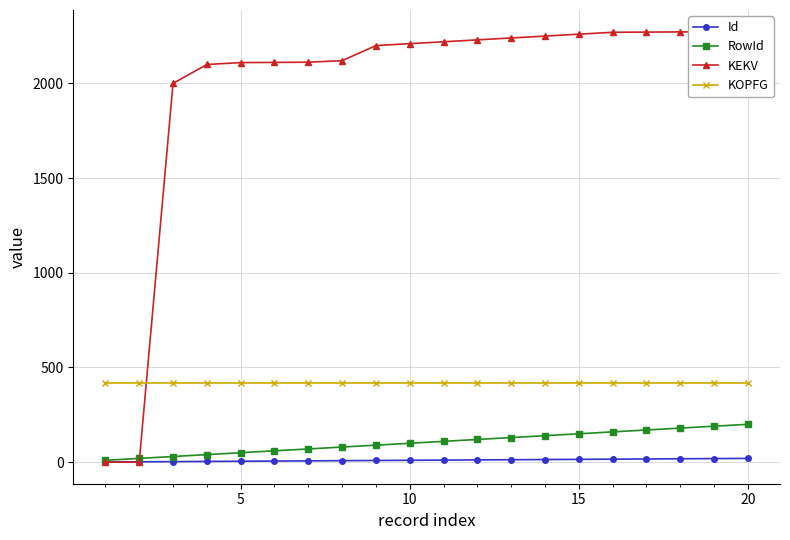

Reading left to right, transcribe all the data shown in this chart.

Id: 1	2	3	4	5	6	7	8	9	10	11	12	13	14	15	16	17	18	19	20
RowId: 10	20	30	40	50	60	70	80	90	100	110	120	130	140	150	160	170	180	190	200
KEKV: 0	0	2000	2100	2110	2111	2112	2120	2200	2210	2220	2230	2240	2250	2260	2270	2271	2272	2273	2274
KOPFG: 420	420	420	420	420	420	420	420	420	420	420	420	420	420	420	420	420	420	420	420